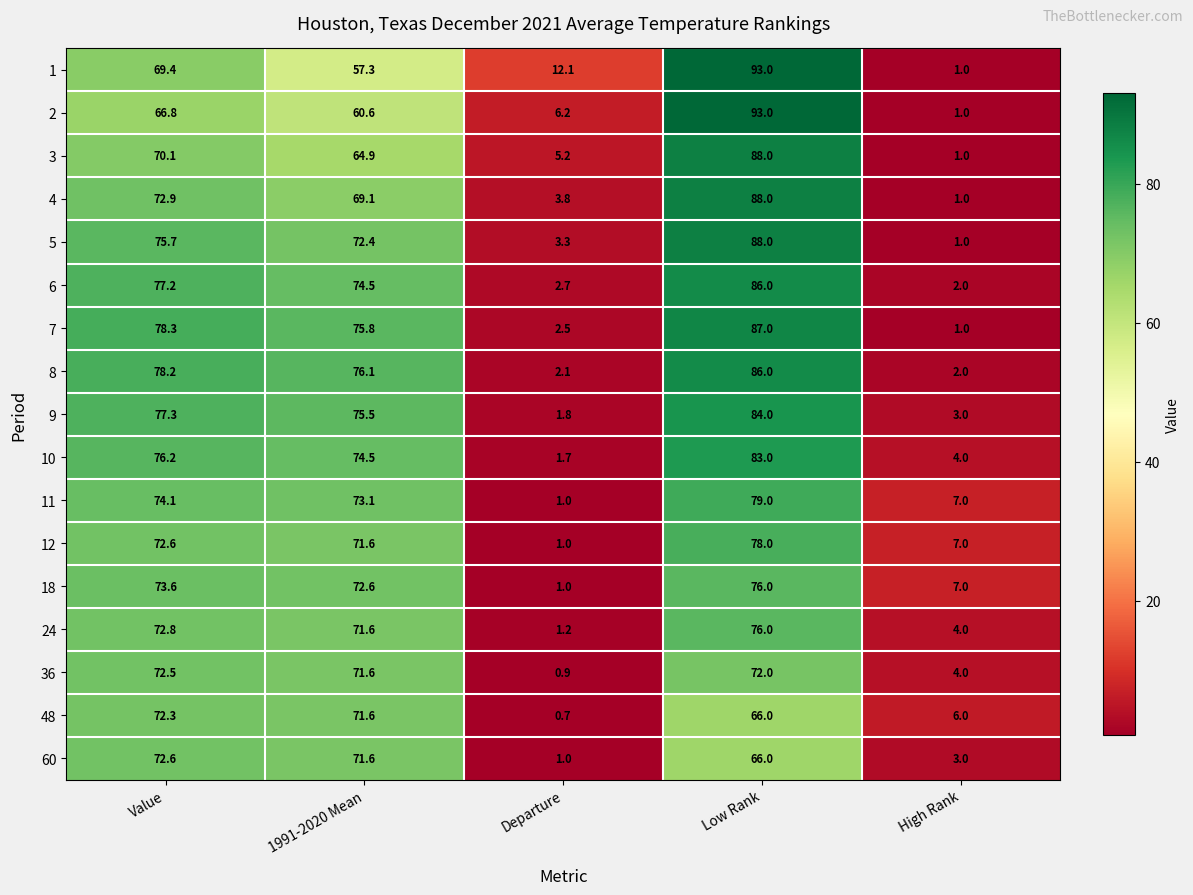

What is the spread (max minus min) of values at Departure?

11.4